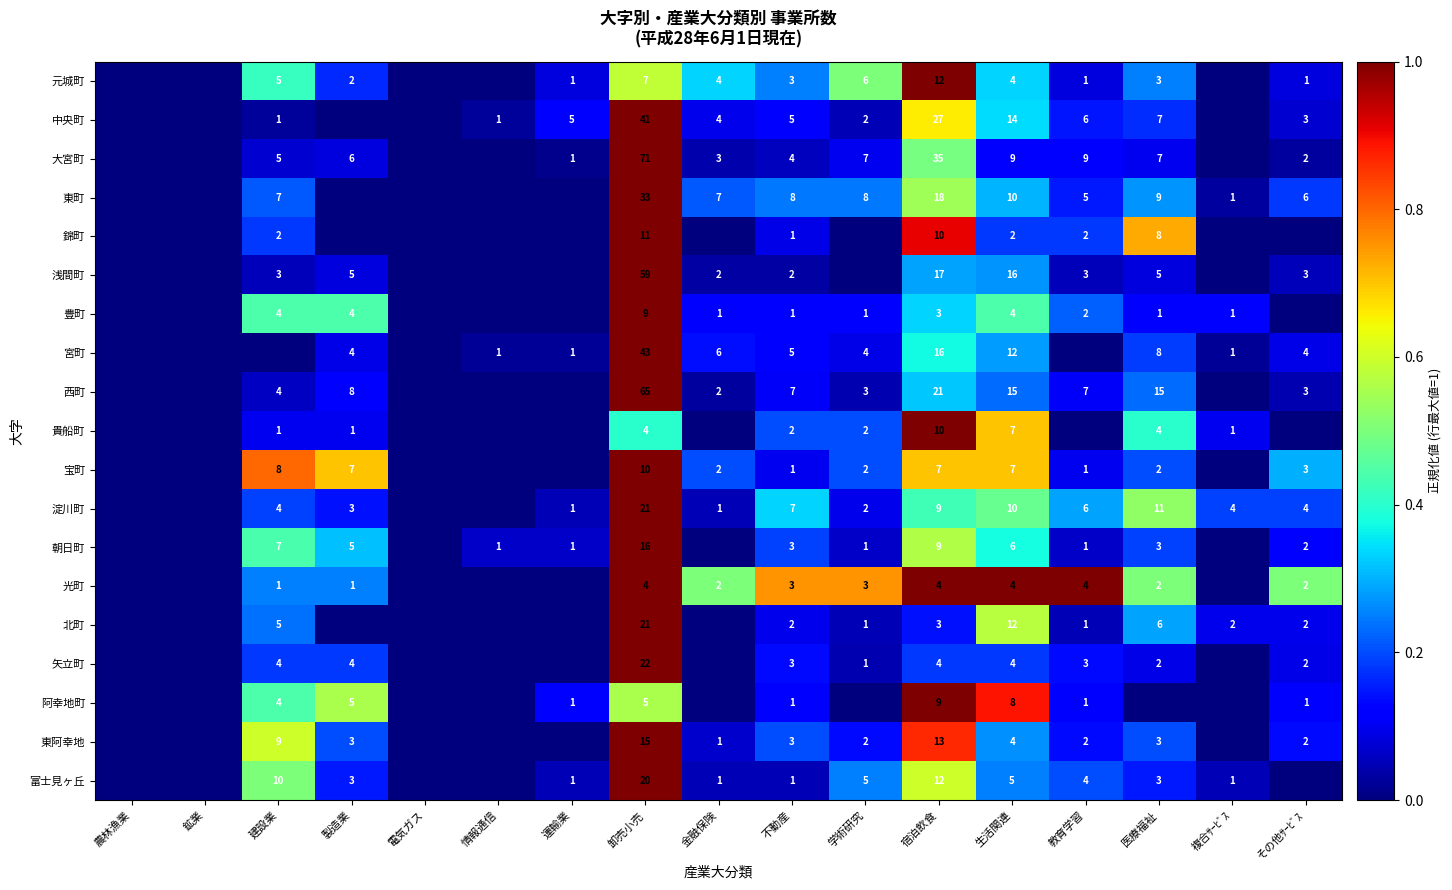

What is the difference between the highest and lowest values at 卸売小売?

67